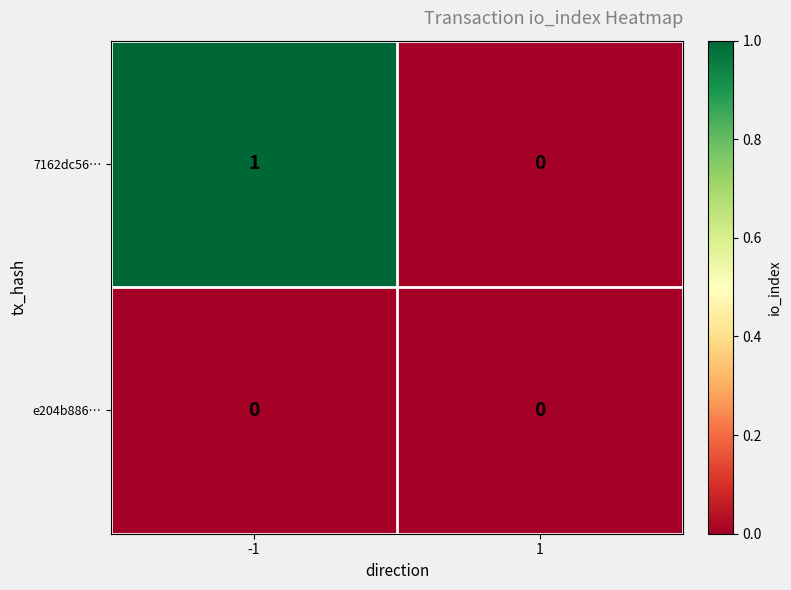

Reading right to left, list all the values displayed in this chart.

7162dc56…: 0	1
e204b886…: 0	0